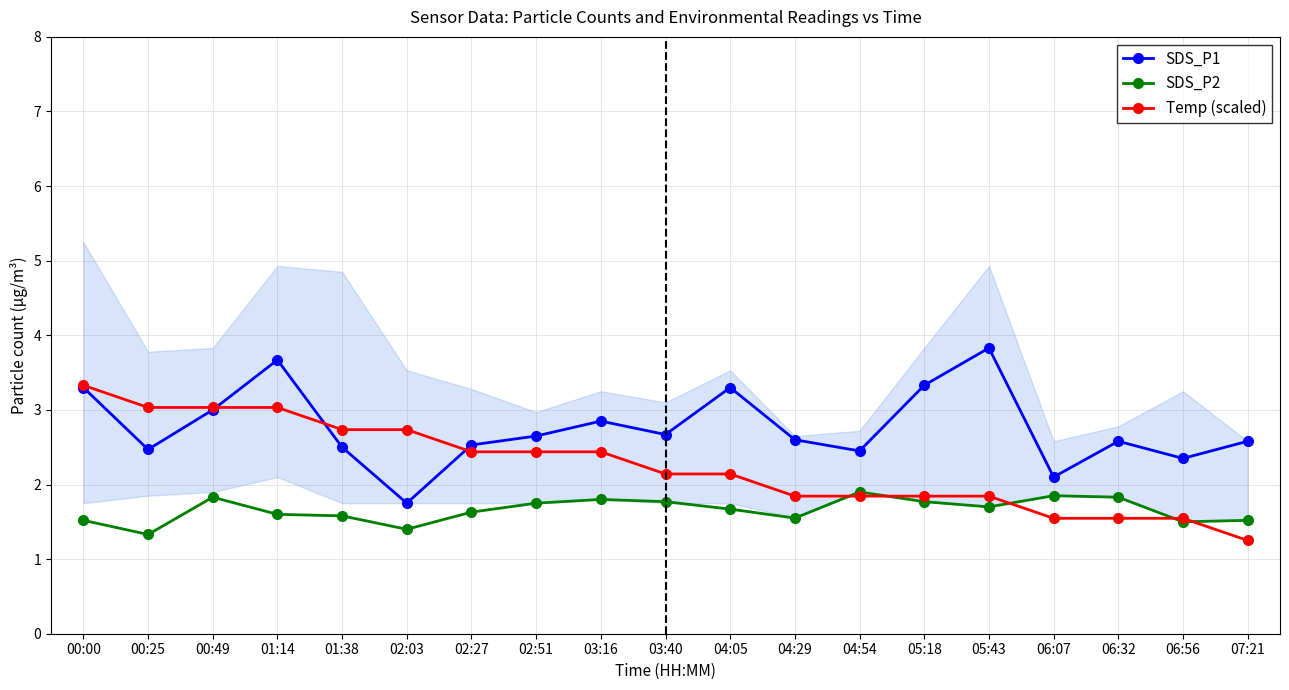

How many values in the Temp (scaled) series are below 2?

8